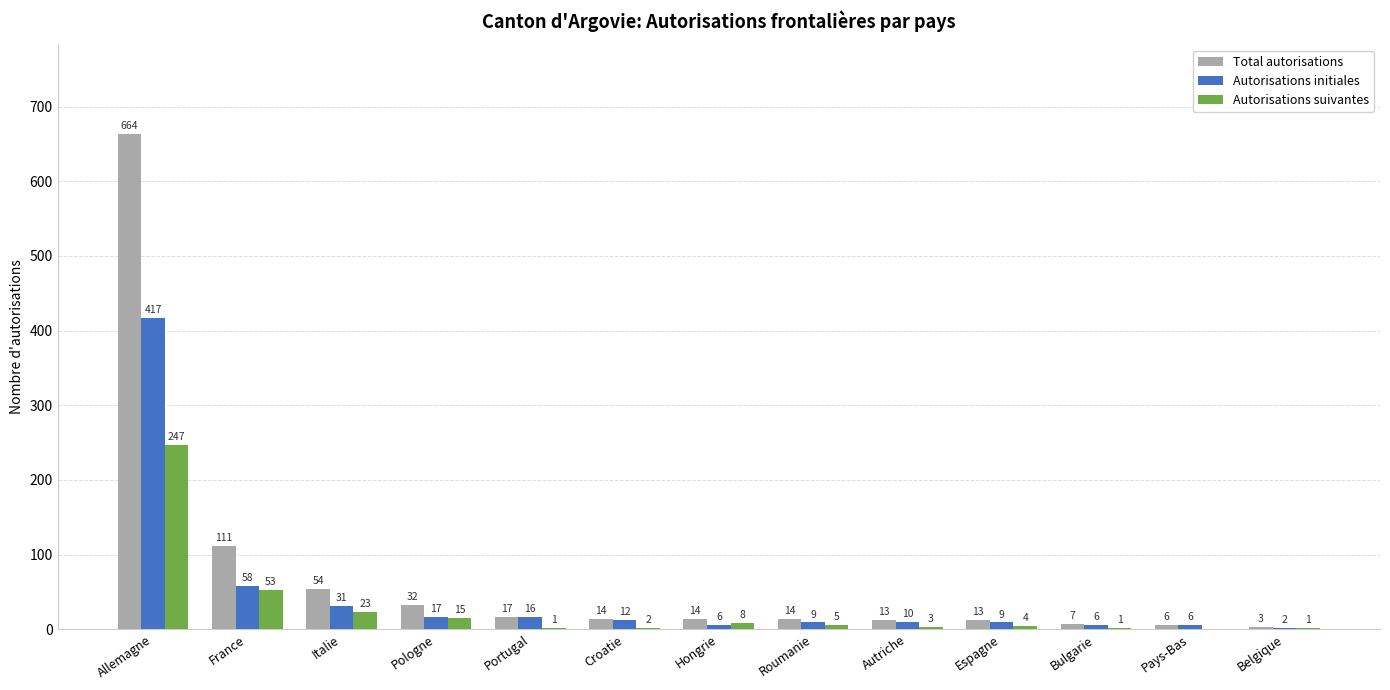

What is the sum of all Autorisations initiales values?

599